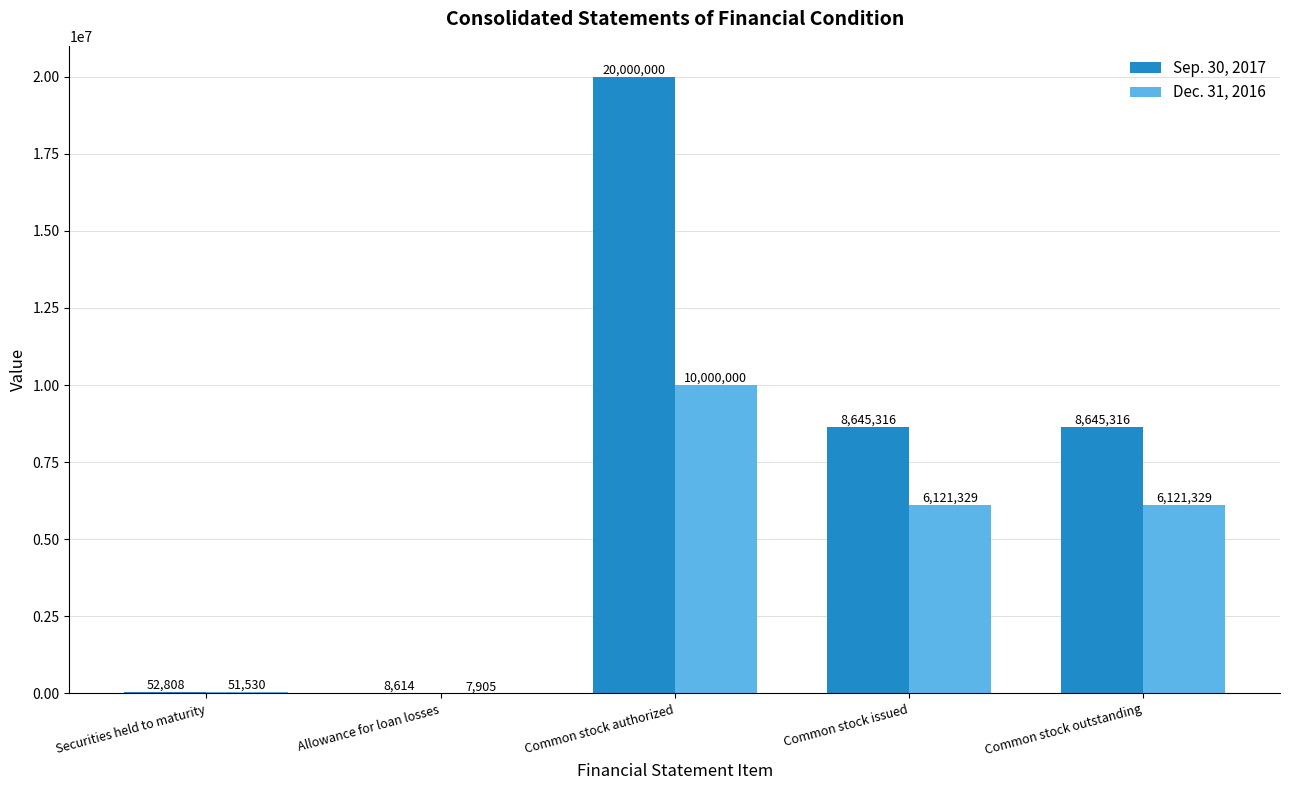

How many categories are shown in the chart?

5